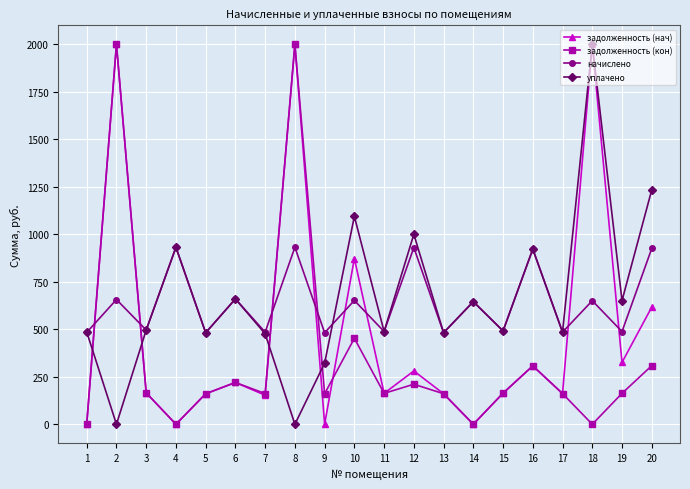

What are all the series names shown in the legend?

задолженность (нач), задолженность (кон), начислено, уплачено